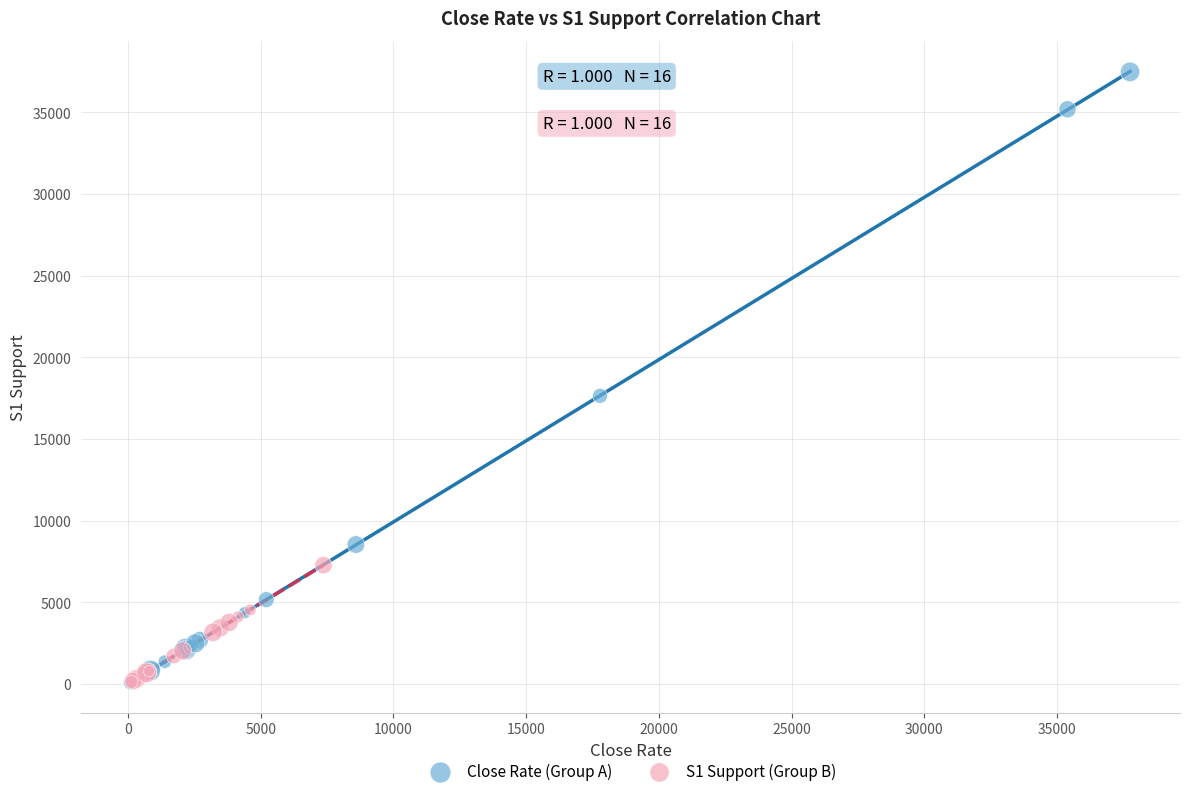

What are all the series names shown in the legend?

Close Rate (Group A), S1 Support (Group B)